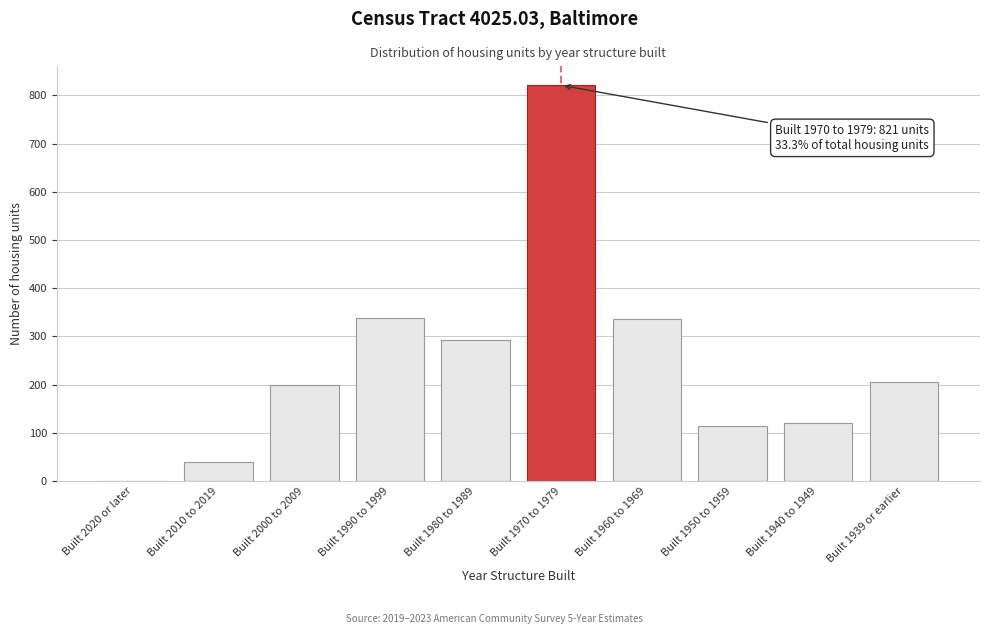

What is the sum of all values?

2469